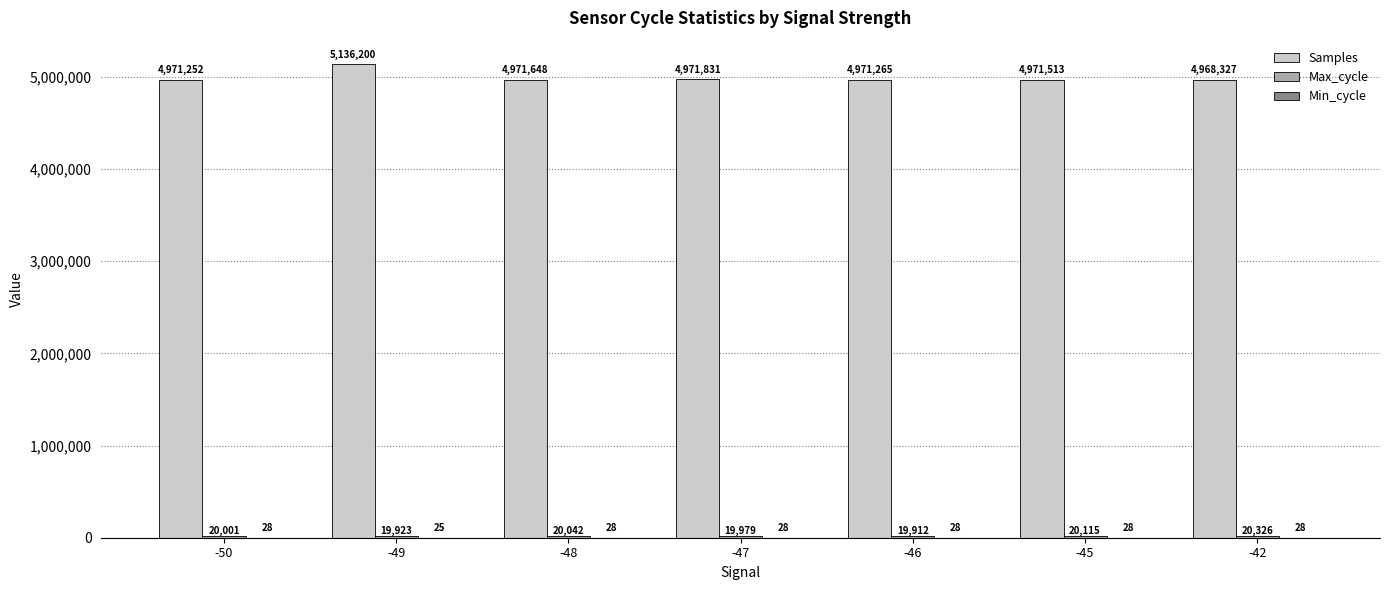

At which category is the sum across all series the highest?

-49